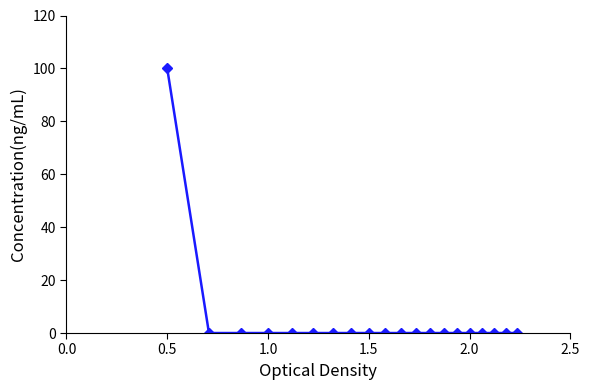

What is the average value?

5